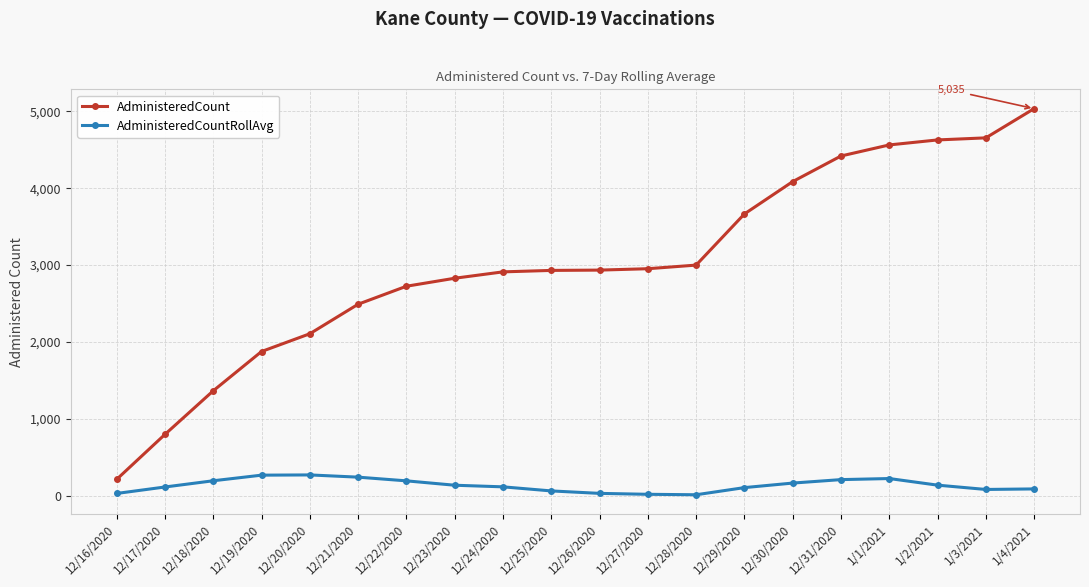

What is the sum of all AdministeredCount values?

60186